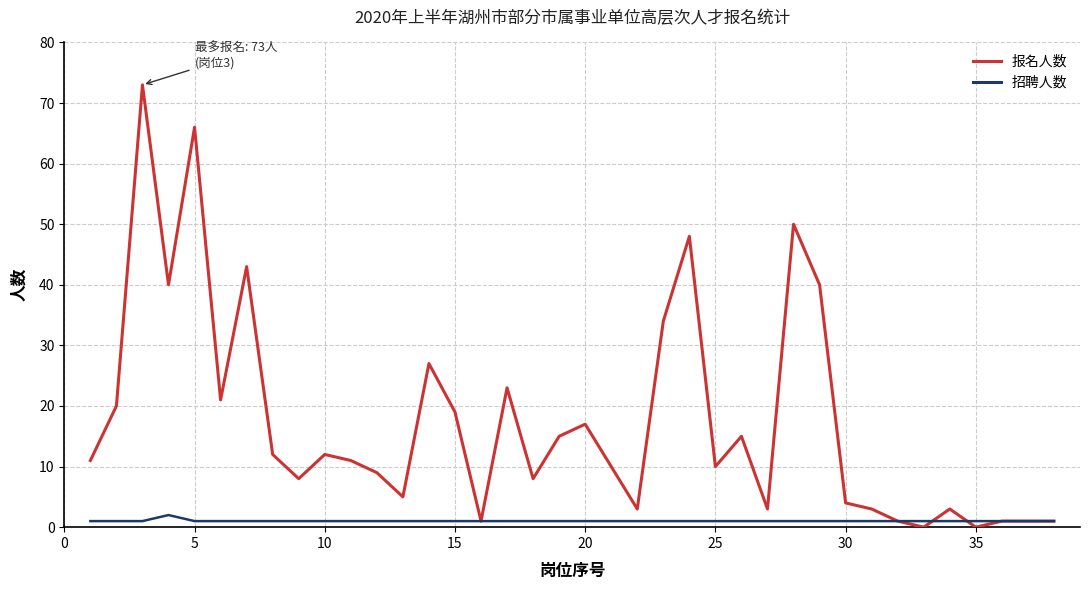

Which series has the largest total across all categories?

报名人数